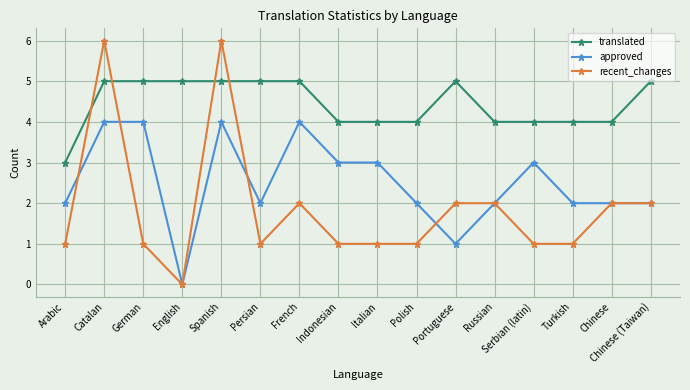

Where is the first local minimum for approved?

English